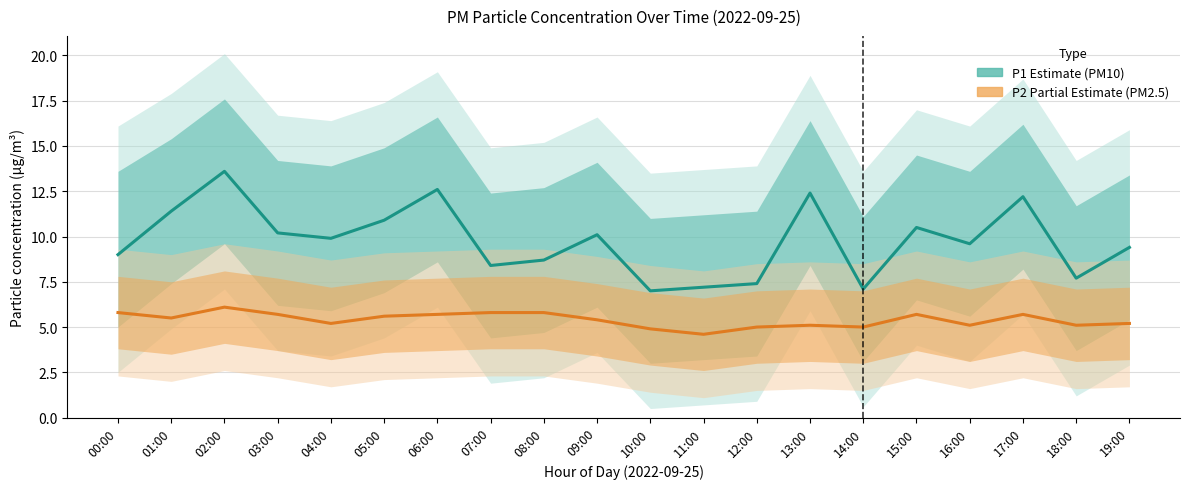

At which category does the chart reach its minimum across all series?

11:00